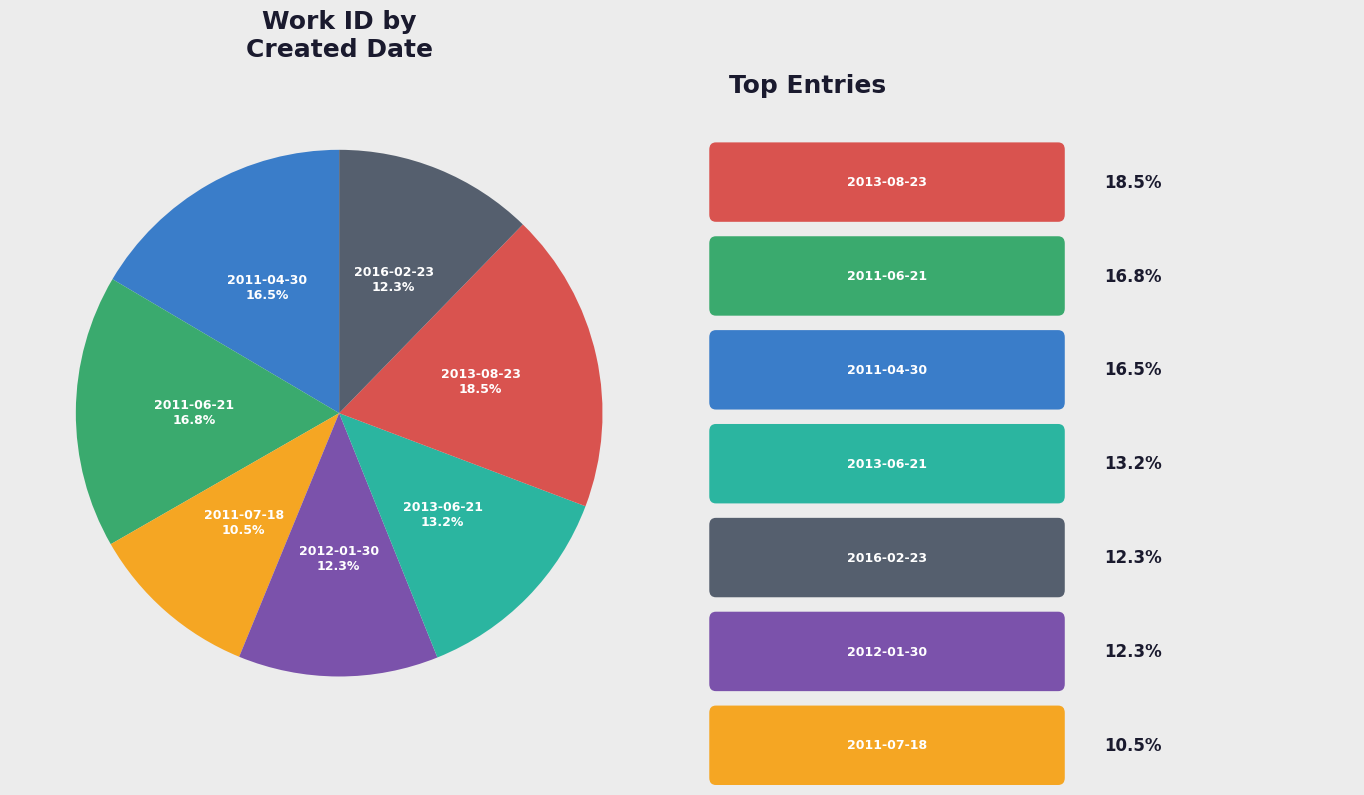

Is it true that 2012-01-30 is 12% of the pie?

True